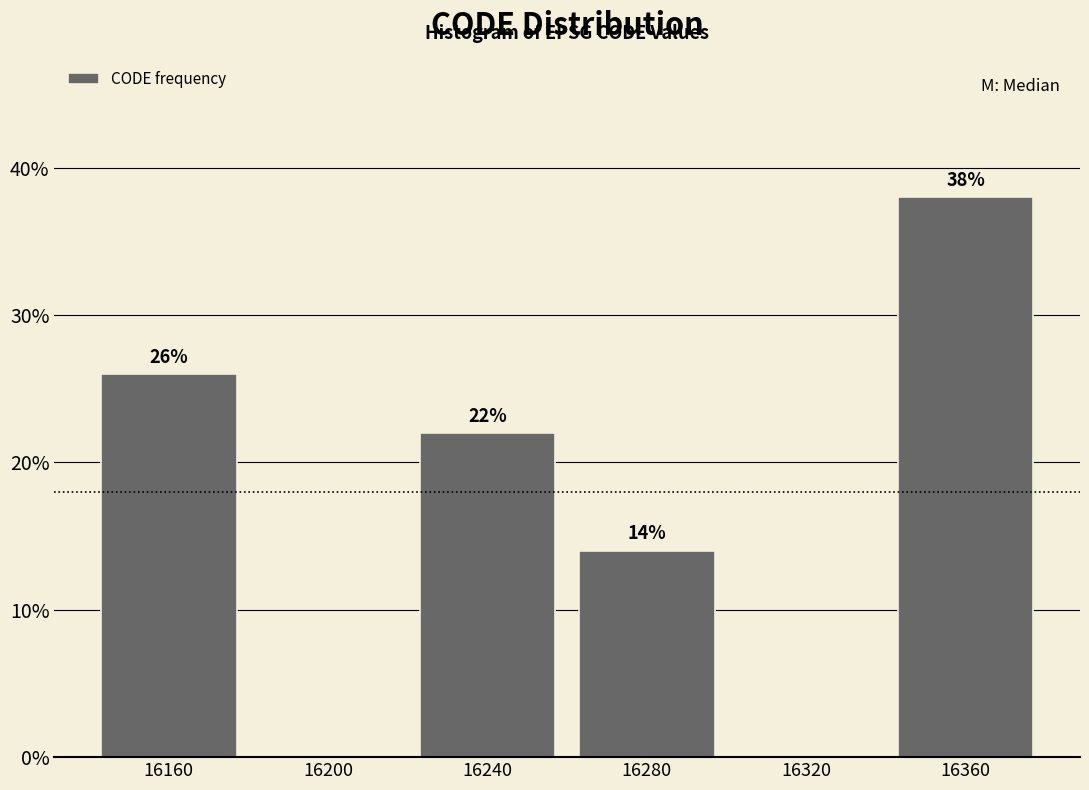

Reading left to right, extract all data points from this chart.

16160=26.0	16200=0.0	16240=22.0	16280=14.0	16320=0.0	16360=38.0